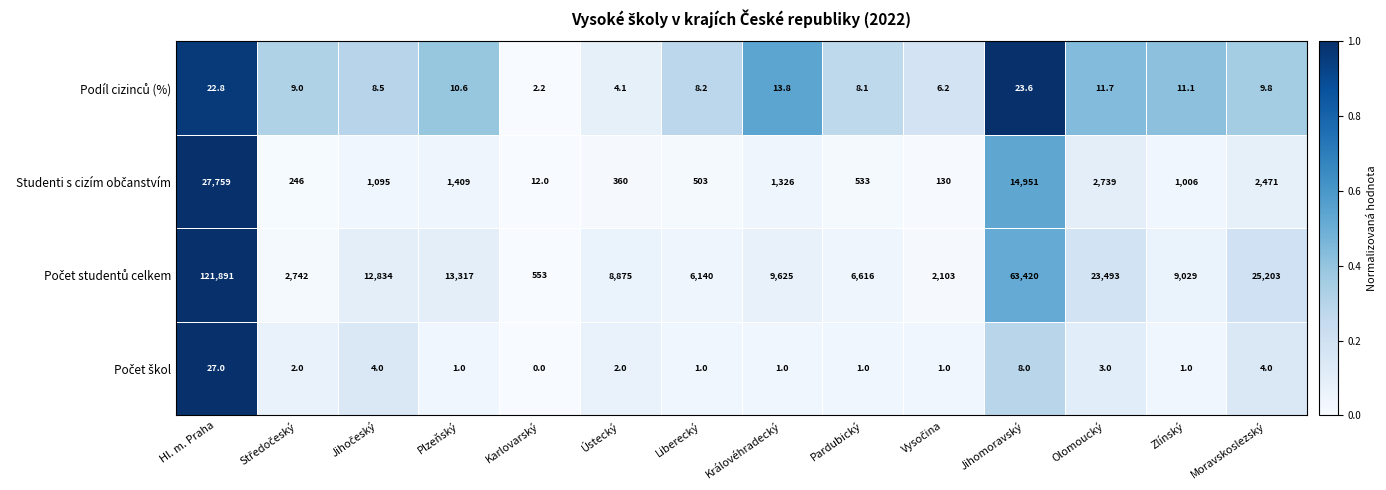

What is the total value across all series at Zlínský?

10047.1